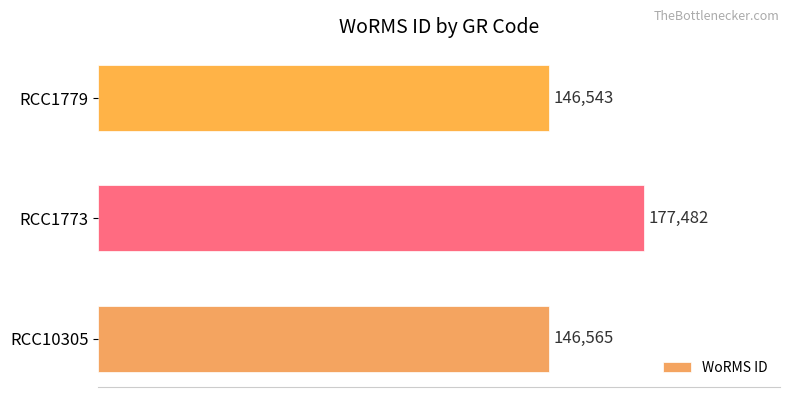

Is it true that the value at RCC1779 is 146543?

True